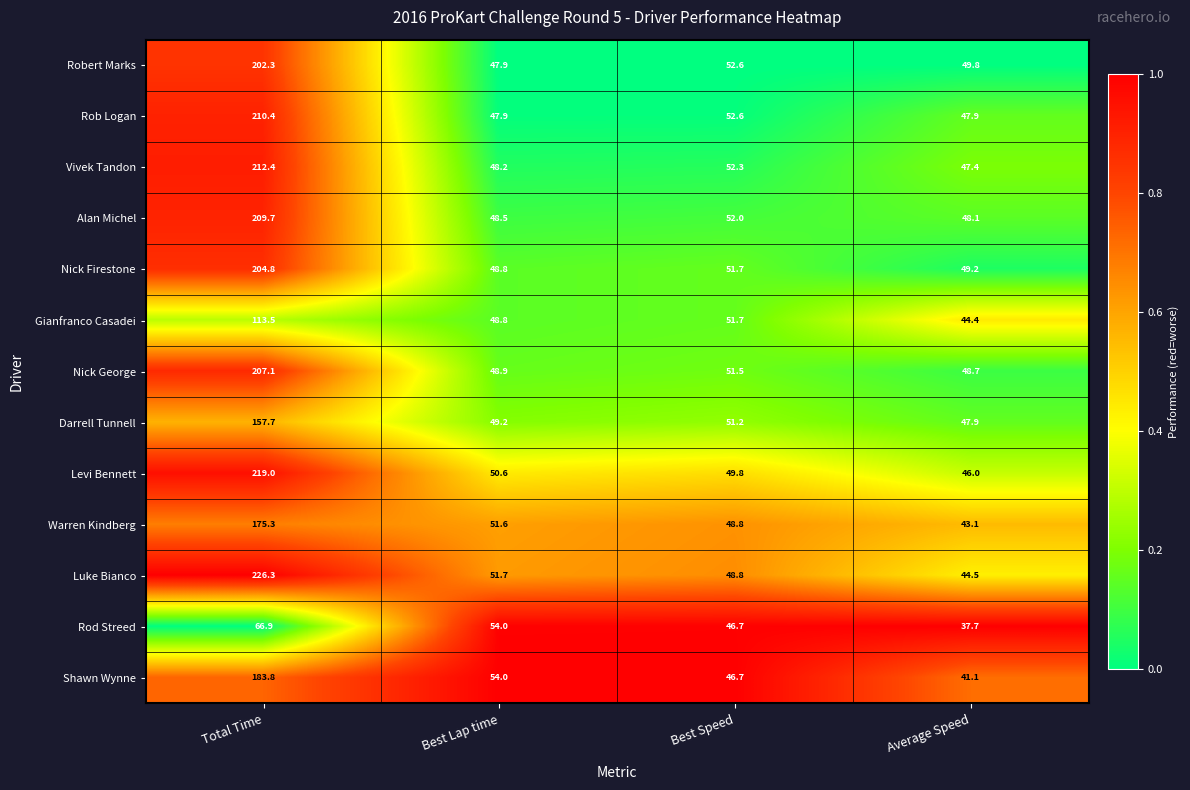

Which series changed the most between Total Time and Average Speed?

Luke Bianco